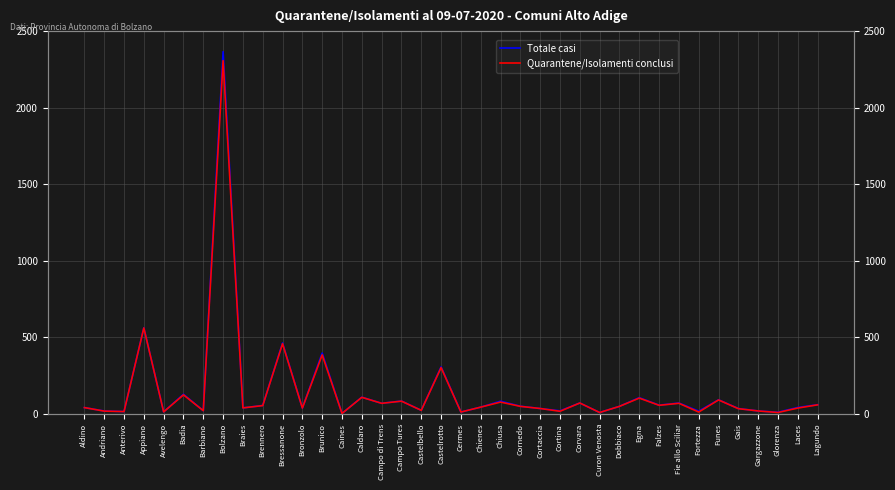

Reading left to right, transcribe all the data shown in this chart.

Totale casi: 42	20	16	563	14	129	22	2366	40	56	464	39	398	4	110	70	85	24	308	13	45	84	51	36	21	72	10	50	107	58	72	19	93	36	20	12	43	61
Quarantene/Isolamenti conclusi: 42	19	16	562	14	125	22	2307	40	55	459	39	386	4	109	70	84	24	303	13	45	78	50	36	18	72	10	50	104	57	70	13	92	35	20	10	39	60